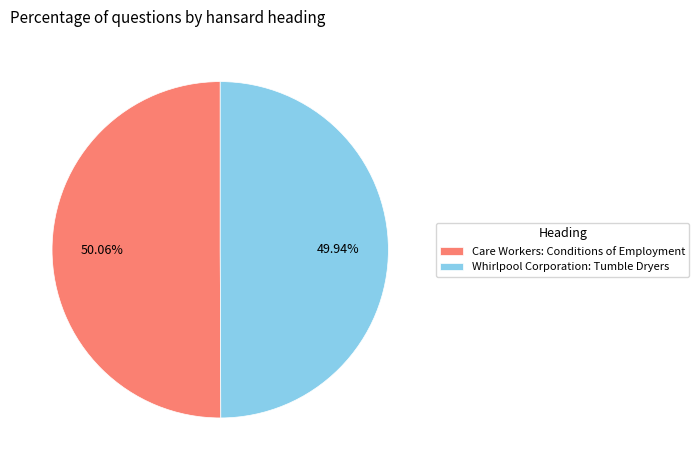

What percentage is the Care Workers: Conditions of Employment slice, to the nearest percent?

50%